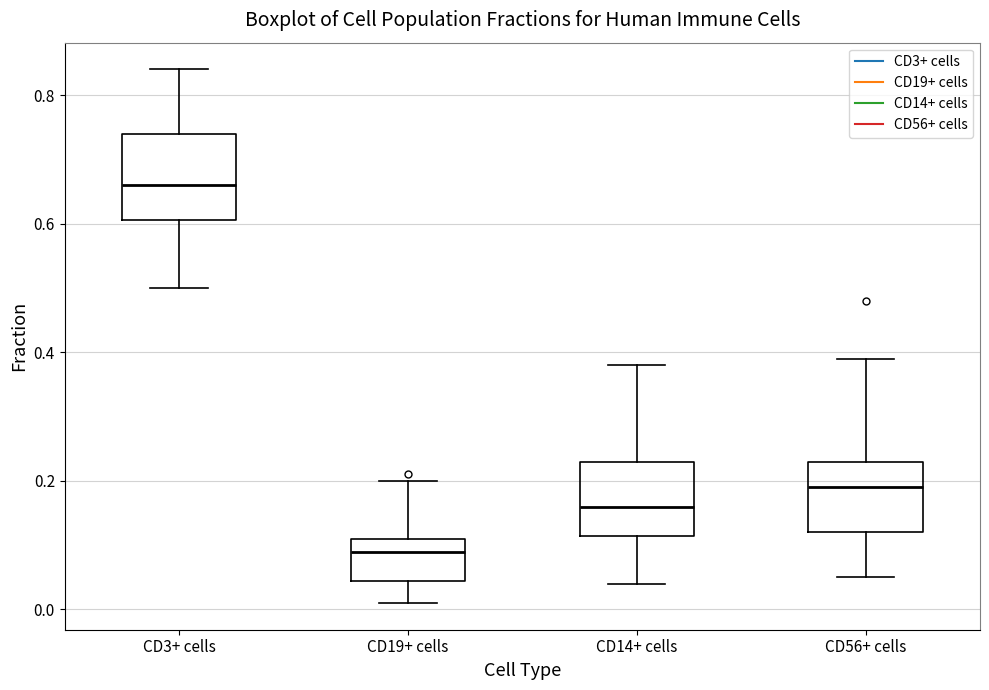

Reading left to right, read every box against the y-axis: the position of its median line, the range the box covers, and the ends of its whiskers. The values are not printed on the chart, so give them approximately, as read against the axis.

CD3+ cells: median 0.66, box 0.60 to 0.74, whiskers 0.50 to 0.84
CD19+ cells: median 0.10, box 0.04 to 0.12, whiskers 0.02 to 0.20
CD14+ cells: median 0.16, box 0.12 to 0.24, whiskers 0.04 to 0.38
CD56+ cells: median 0.20, box 0.12 to 0.24, whiskers 0.06 to 0.40